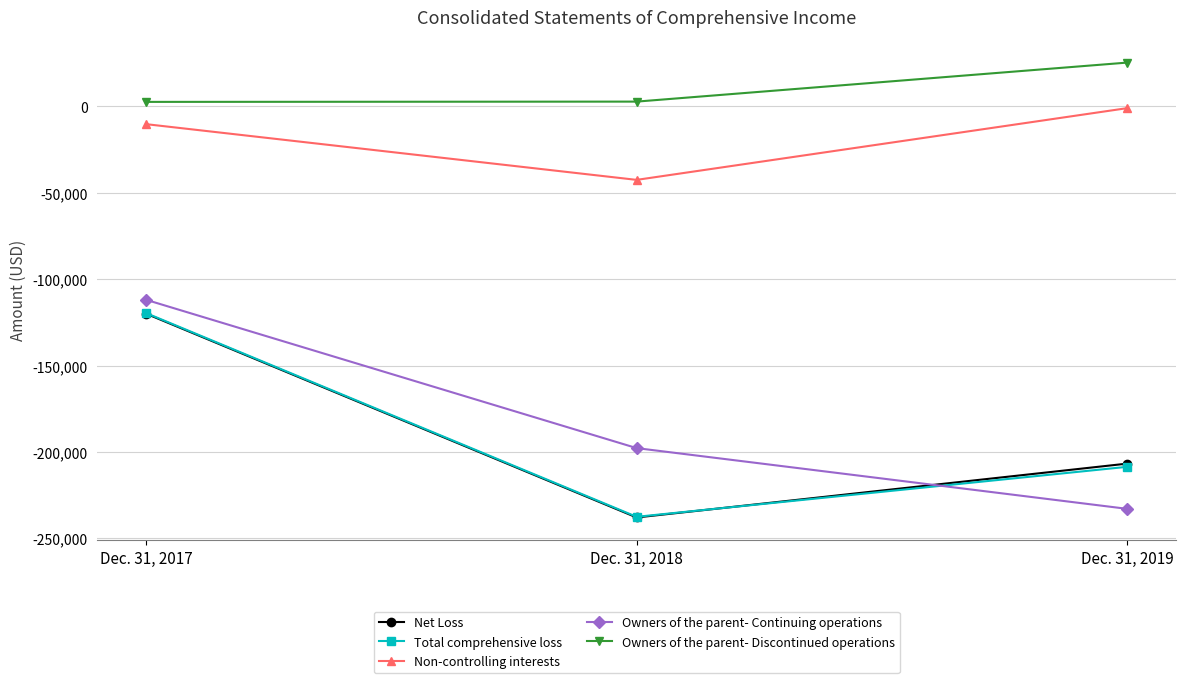

Count the number of data series in this chart.

5